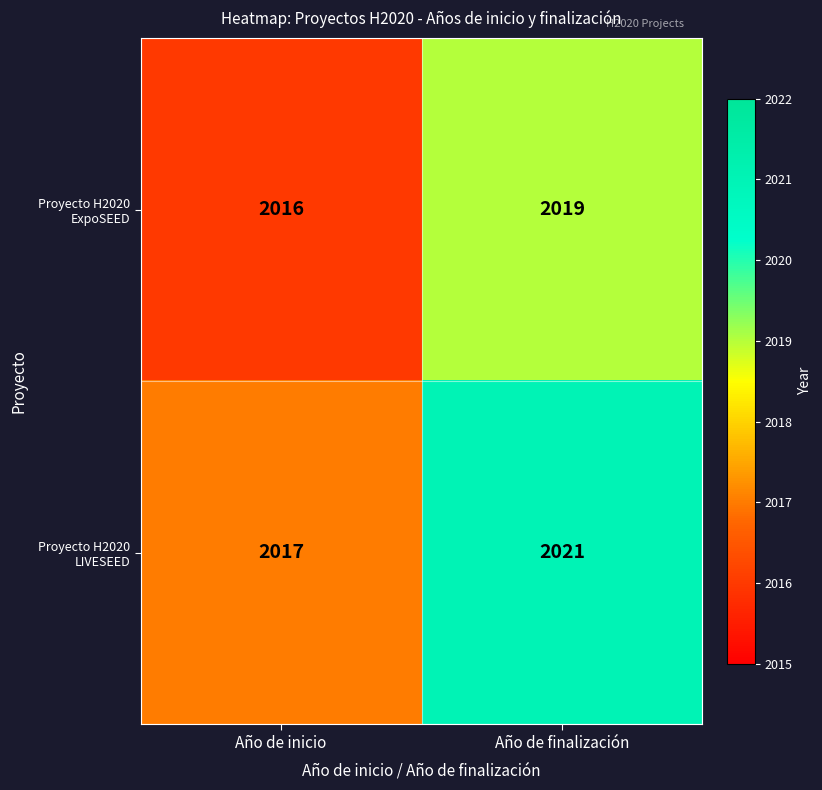

Which series has the largest total across all categories?

Proyecto H2020 LIVESEED